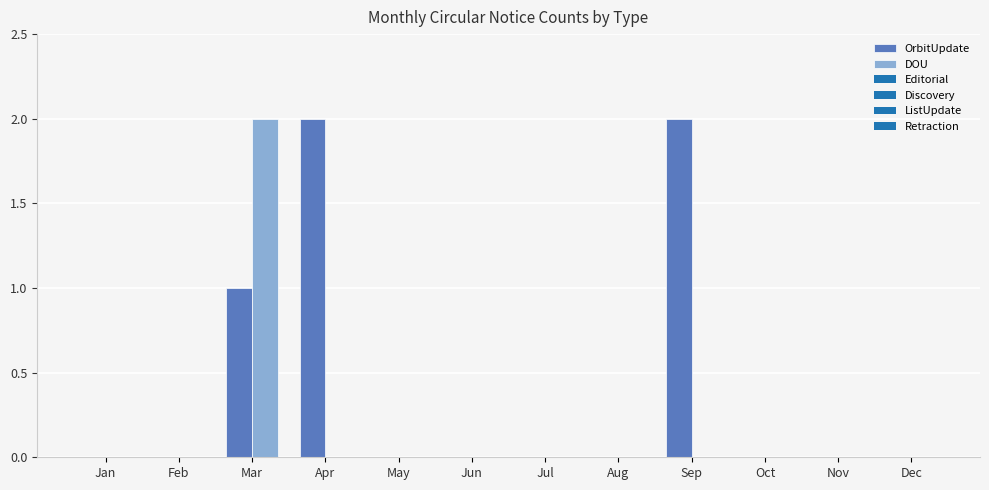

The value of OrbitUpdate at May is 0. True or false?

True